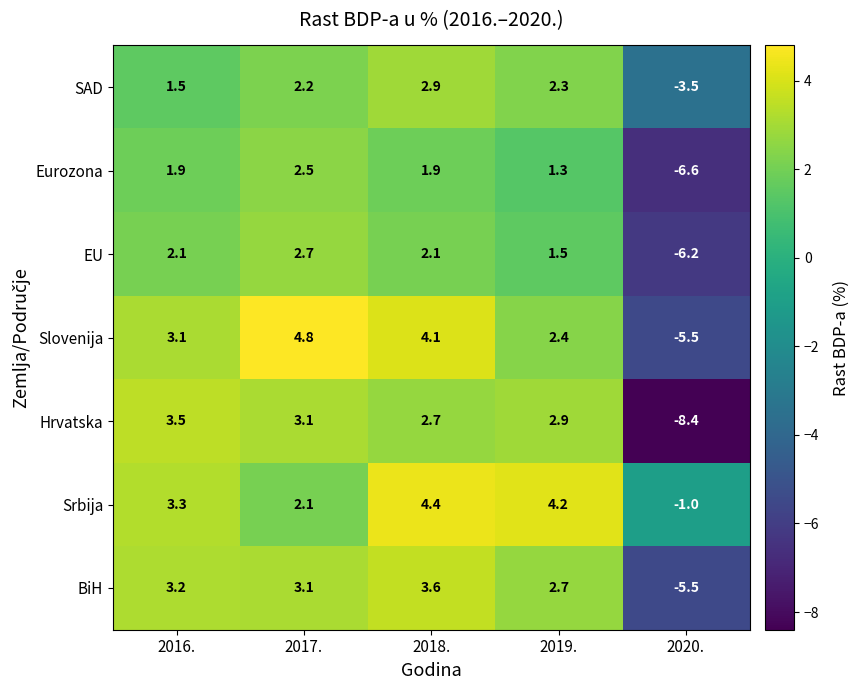

Which series changed the most between 2017. and 2019.?

Slovenija